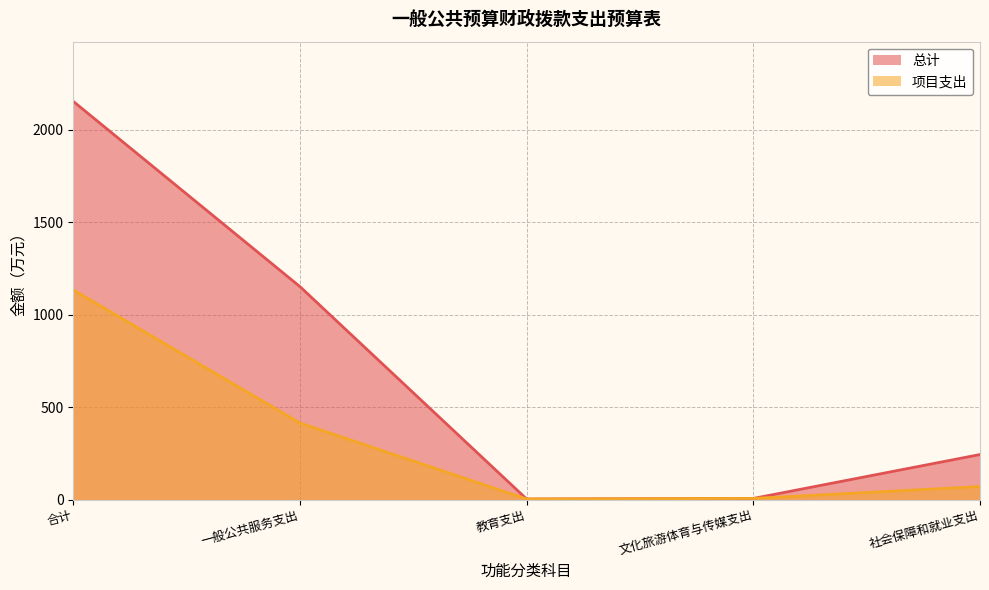

At how many categories does at least one series exceed 1544?

1